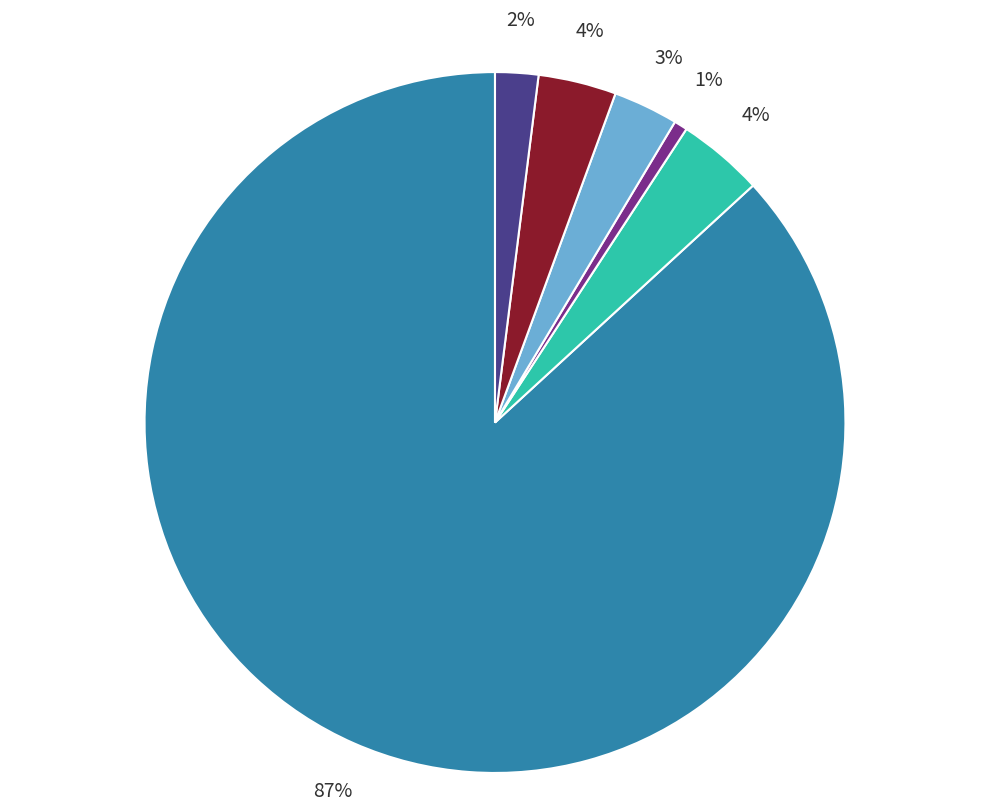

To the nearest percent, what is the average slice percentage?

17%